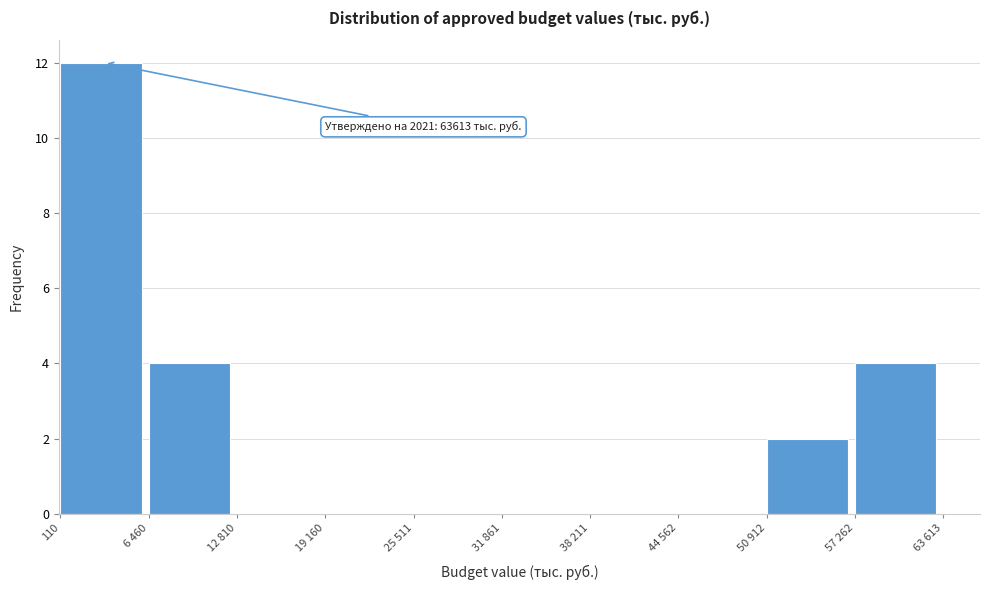

Reading left to right, what are all the values shown in this chart?

110=12	6 460=4	12 810=0	19 160=0	25 511=0	31 861=0	38 211=0	44 562=0	50 912=2	57 262=4